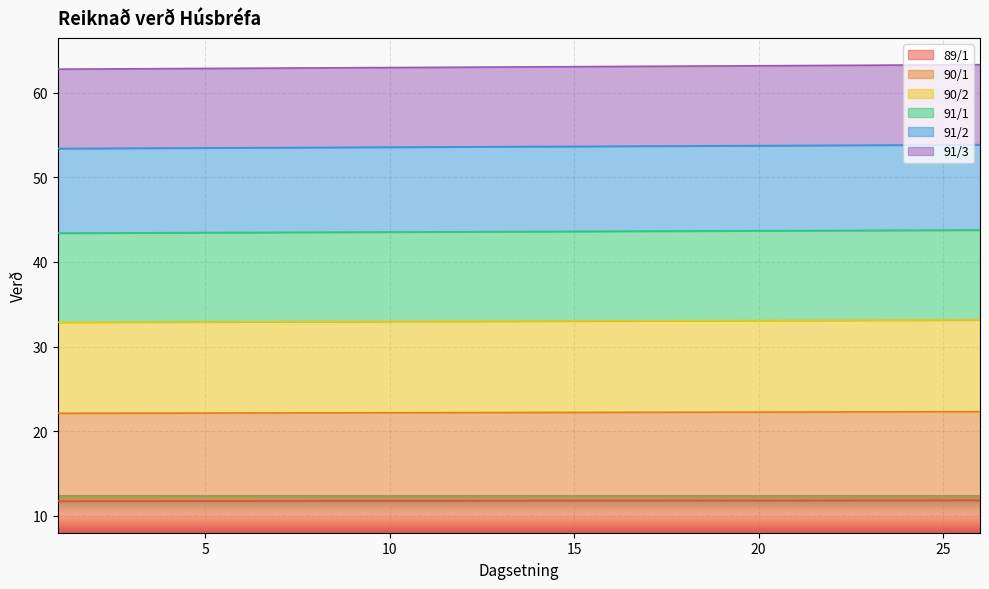

True or false: 89/1 and 90/2 intersect in this chart.

False